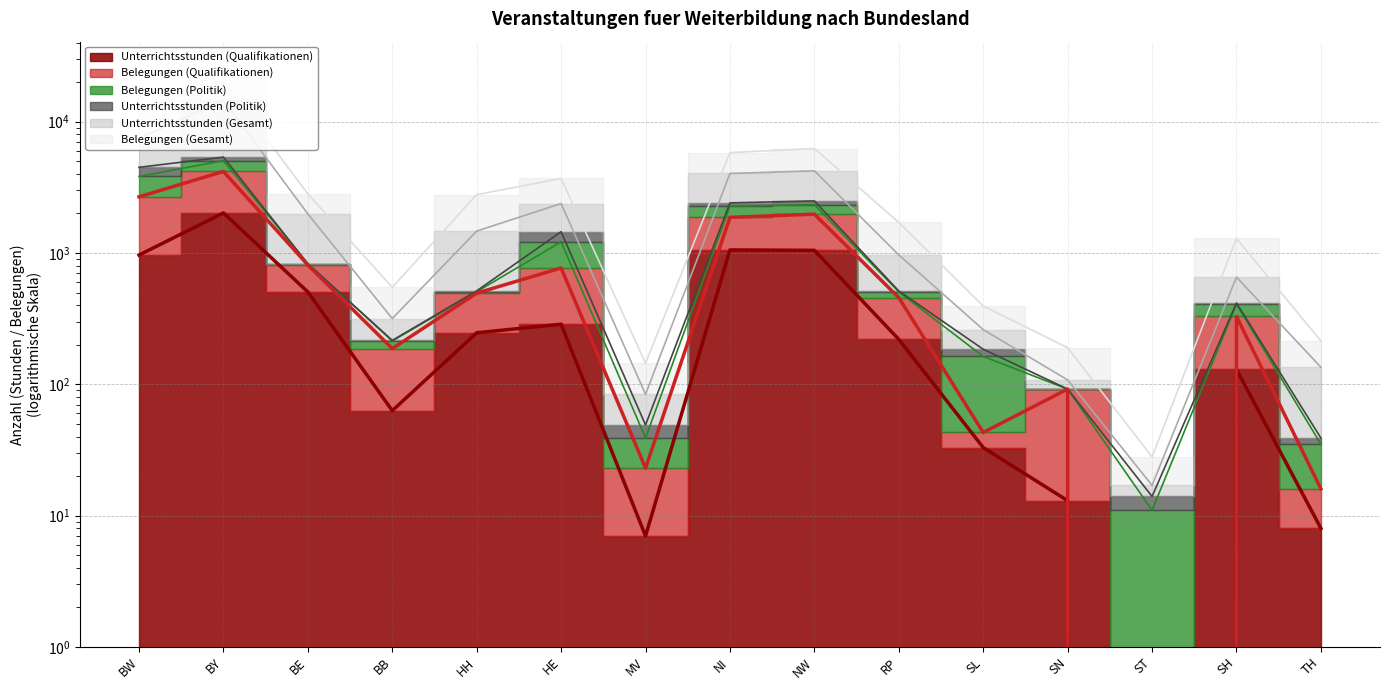

At which category is the sum across all series the highest?

BY